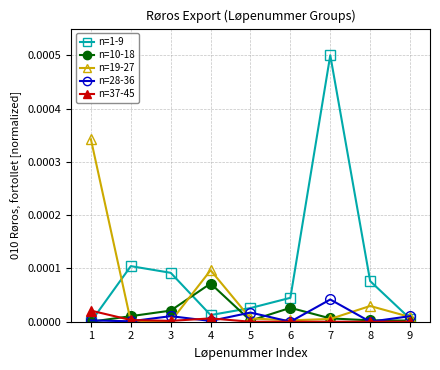

Which category has the highest value across all series?

7